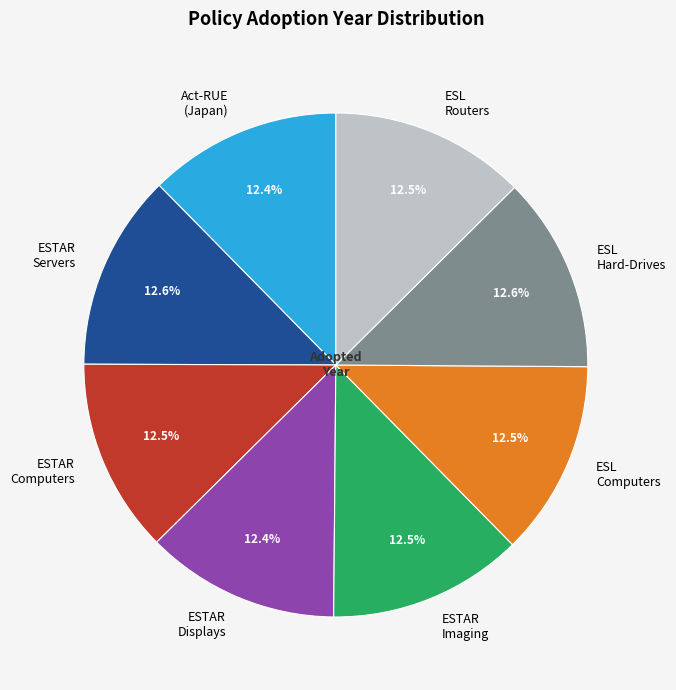

What is the ratio of the value at Act-RUE (Japan) to the value at ESL Hard-Drives?

1.0